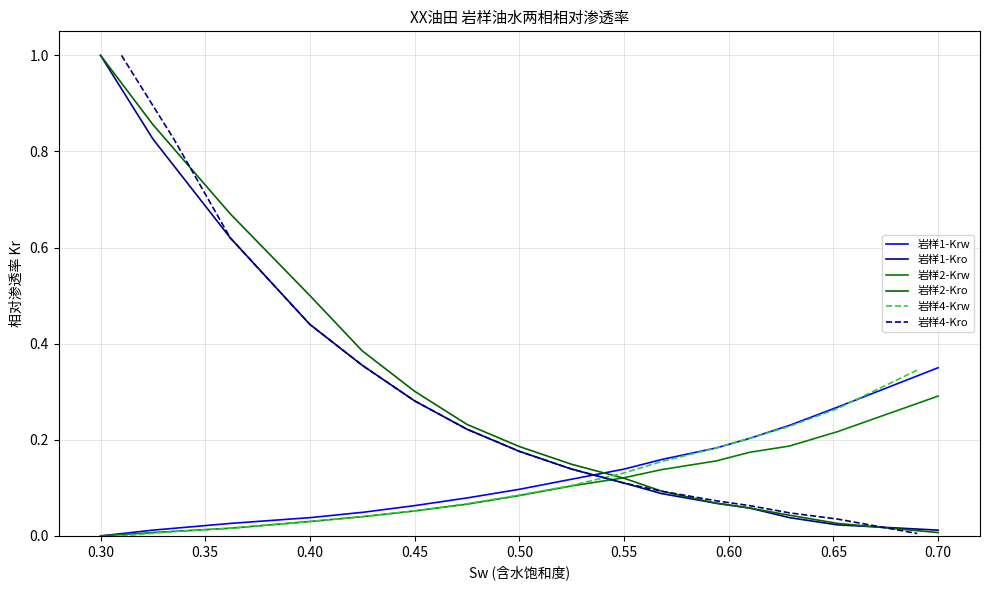

How many lines are shown in the chart?

6